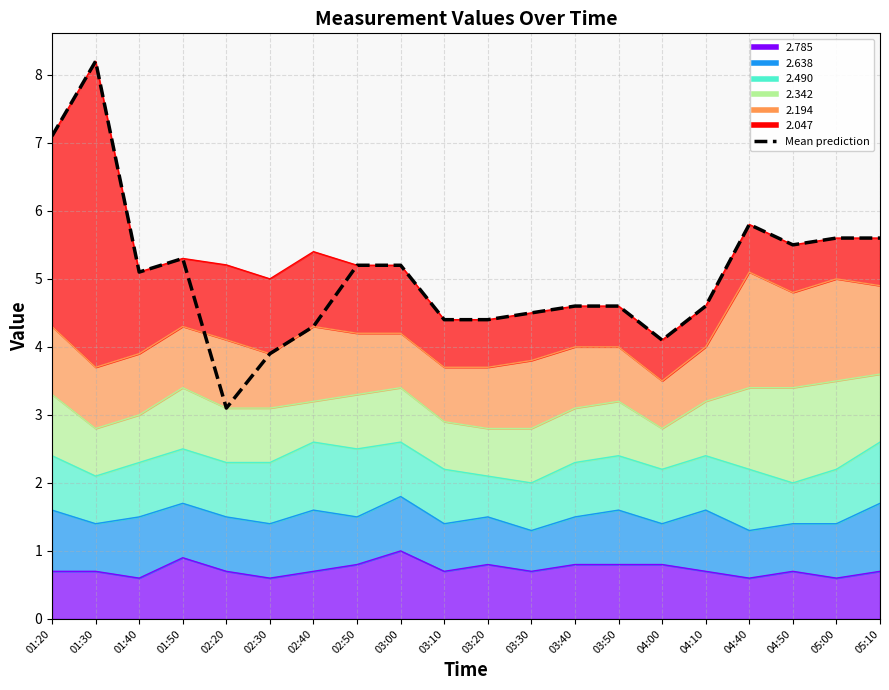

How many lines are shown in the chart?

1